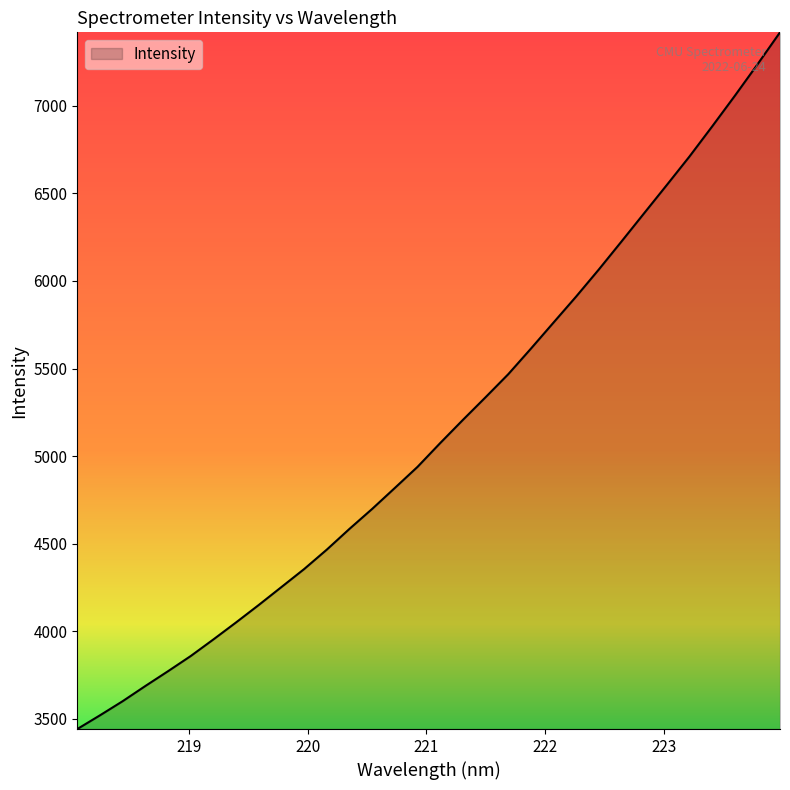

What is the difference between the second highest and minimum values?

3792.2